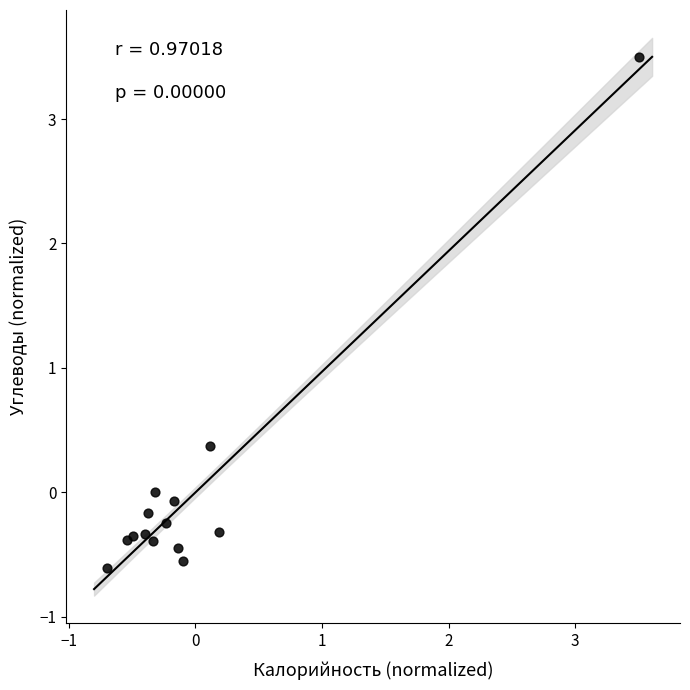

What Y value in the scatter plot is closest to 1?

0.4